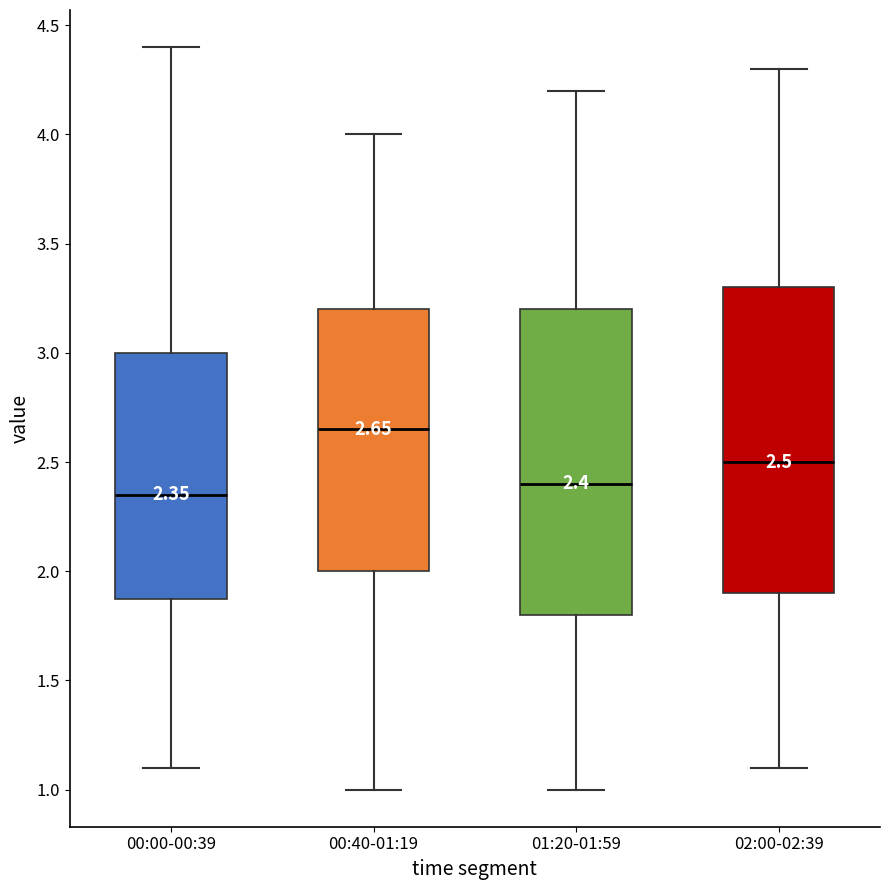

Which box's median line is the highest?

00:40-01:19